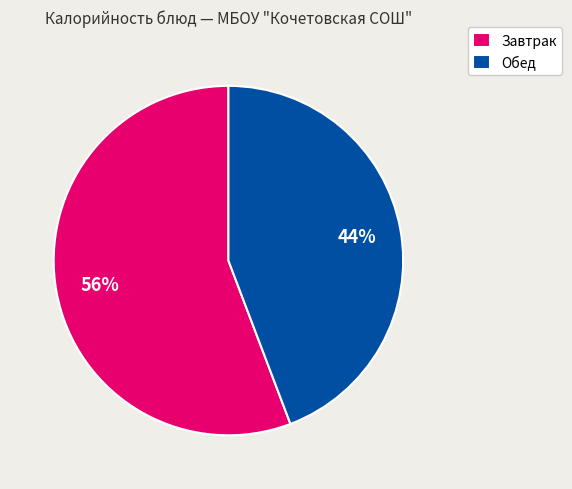

To the nearest percent, what is the difference between the Обед and Завтрак slice percentages?

12%